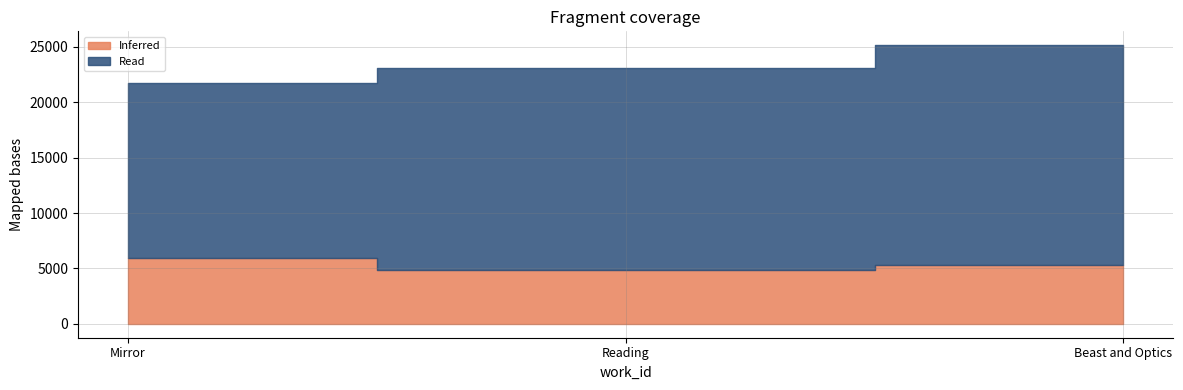

How many values in the Inferred series exceed 5319?

1